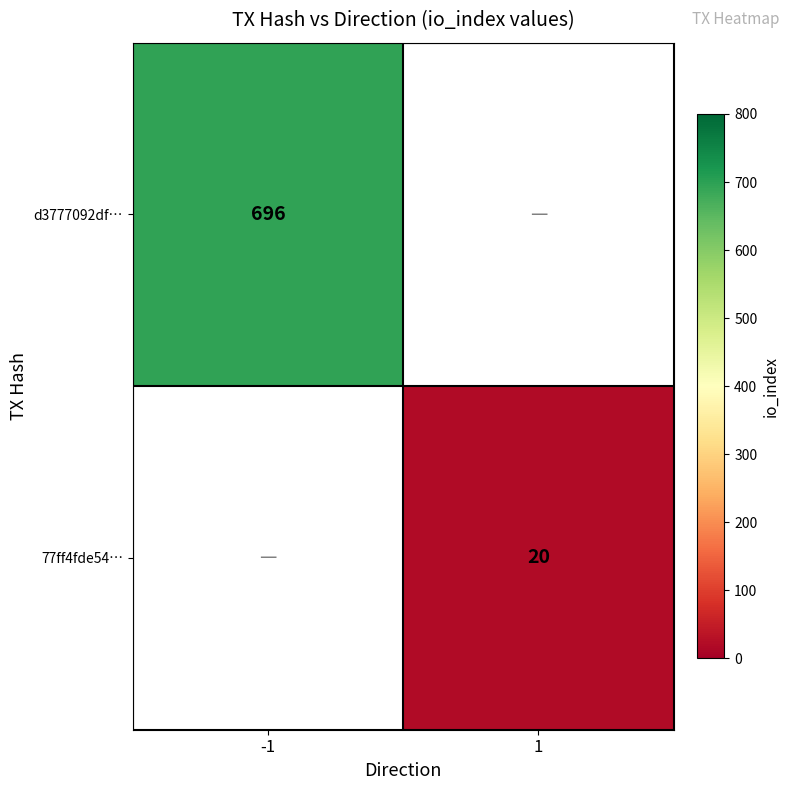

Which category has the highest value across all series?

-1